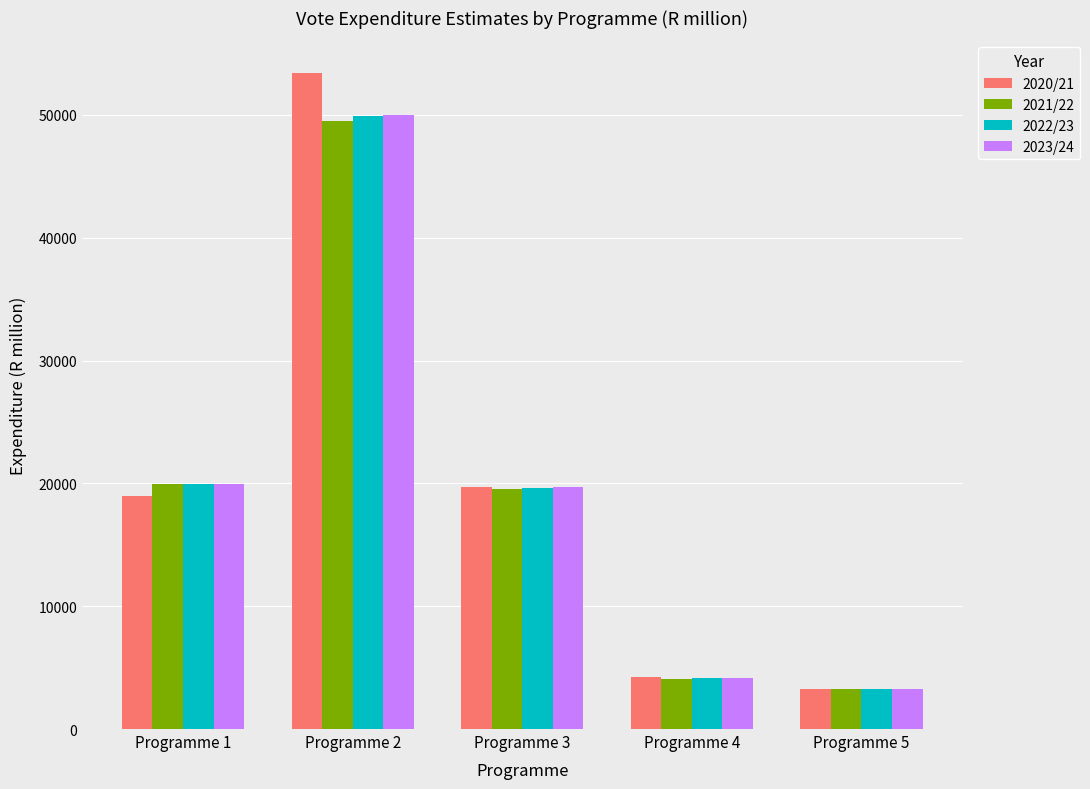

The value of 2023/24 at Programme 4 is 4119.2. True or false?

True